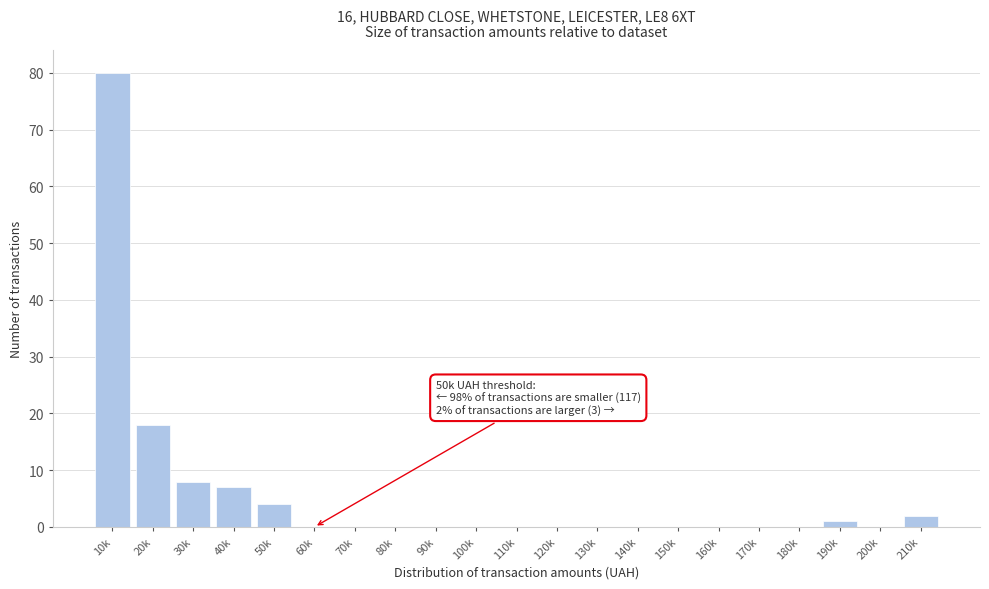

Reading left to right, list all the values displayed in this chart.

10k=80	20k=18	30k=8	40k=7	50k=4	60k=0	70k=0	80k=0	90k=0	100k=0	110k=0	120k=0	130k=0	140k=0	150k=0	160k=0	170k=0	180k=0	190k=1	200k=0	210k=2